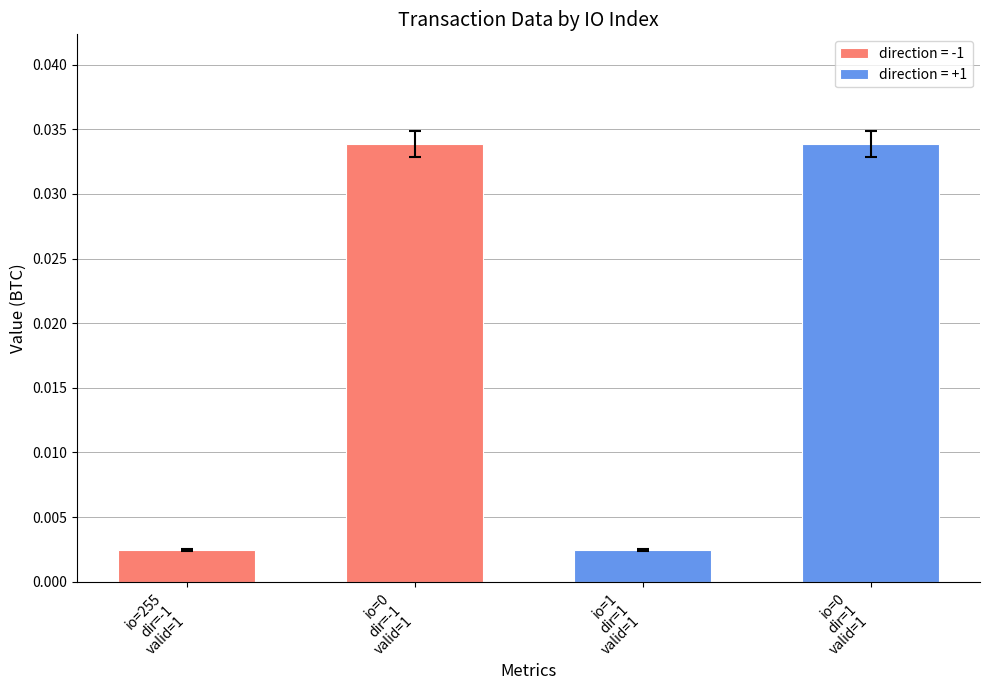

Are the bars grouped side by side (vs. stacked)?

No